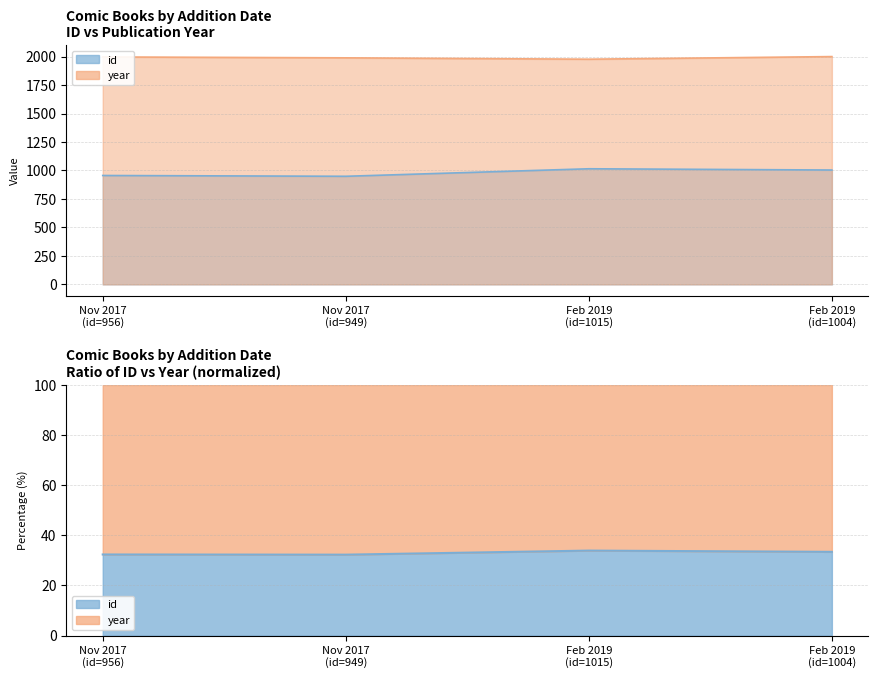

Count the year values in the range 1989 to 2000.

3